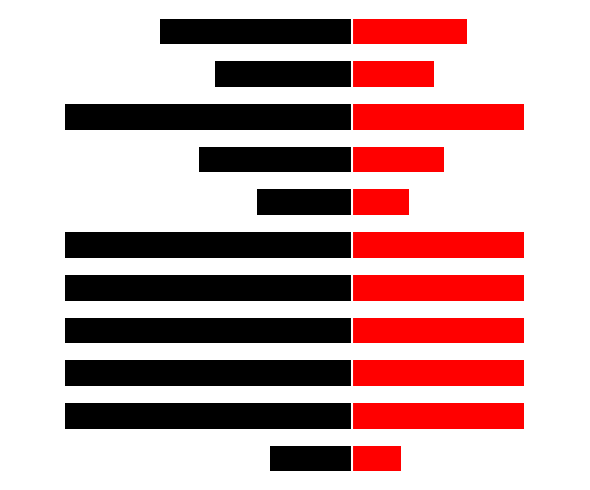

Reading right to left, list all the values displayed in this chart.

在籍月数: -168.0	-120.0	-252.0	-134.0	-83.0	-252.0	-252.0	-252.0	-252.0	-252.0	-72.0
在籍月数(参考): 100.8	72.0	151.2	80.4	49.8	151.2	151.2	151.2	151.2	151.2	43.2